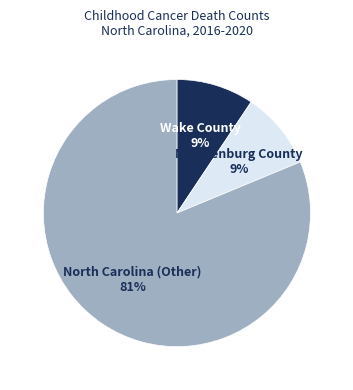

Approximately how many times larger is the value at Mecklenburg County compared to Wake County?

1.0